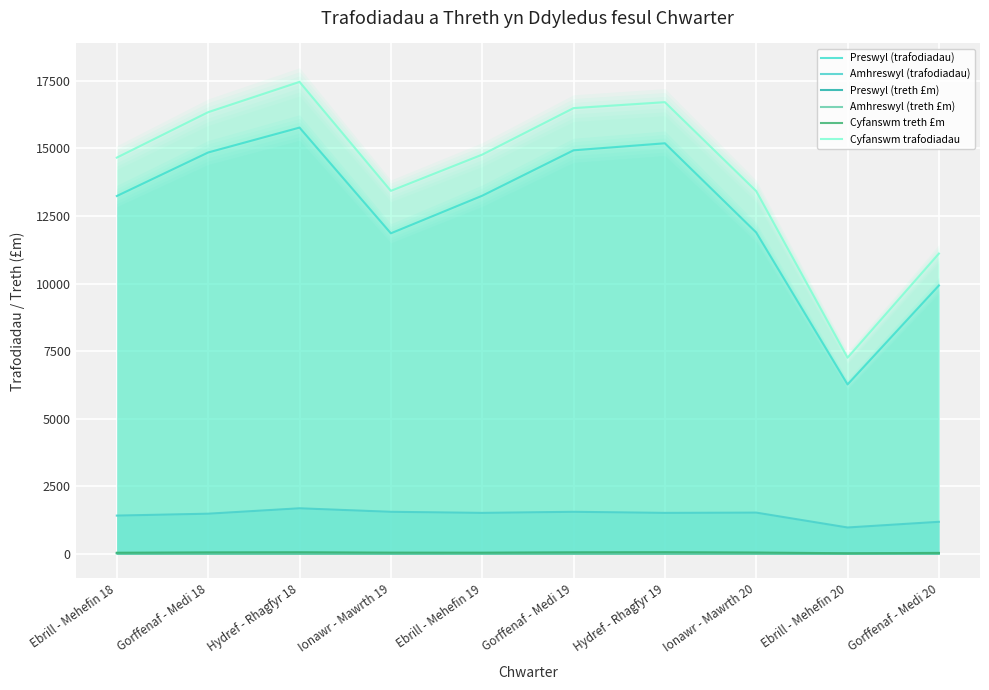

Reading right to left, list all the values displayed in this chart.

Preswyl (trafodiadau): 9930.0	6270.0	11890.0	15190.0	14930.0	13250.0	11860.0	15770.0	14850.0	13240.0
Amhreswyl (trafodiadau): 1190.0	980.0	1530.0	1520.0	1560.0	1520.0	1560.0	1690.0	1490.0	1420.0
Preswyl (treth £m): 30.1	17.8	37.3	45.9	44.3	35.2	31.2	44.0	41.3	31.7
Amhreswyl (treth £m): 10.3	8.8	17.0	20.3	17.0	14.1	20.3	19.6	17.7	15.5
Cyfanswm treth £m: 40.4	26.6	54.4	66.2	61.3	49.3	51.5	63.6	59.0	47.1
Cyfanswm trafodiadau: 11110.0	7260.0	13420.0	16710.0	16490.0	14770.0	13430.0	17460.0	16340.0	14660.0